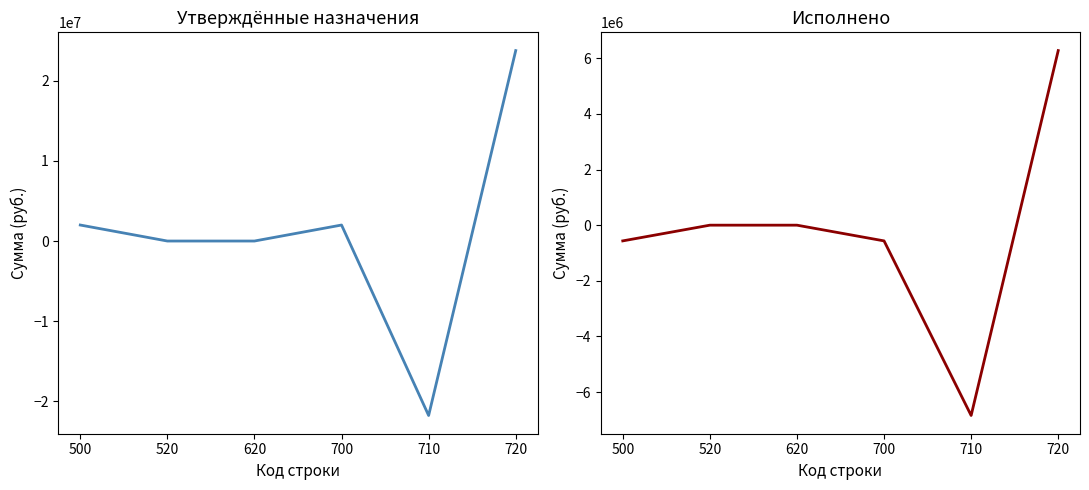

At which category does Исполнено reach its first local valley?

710